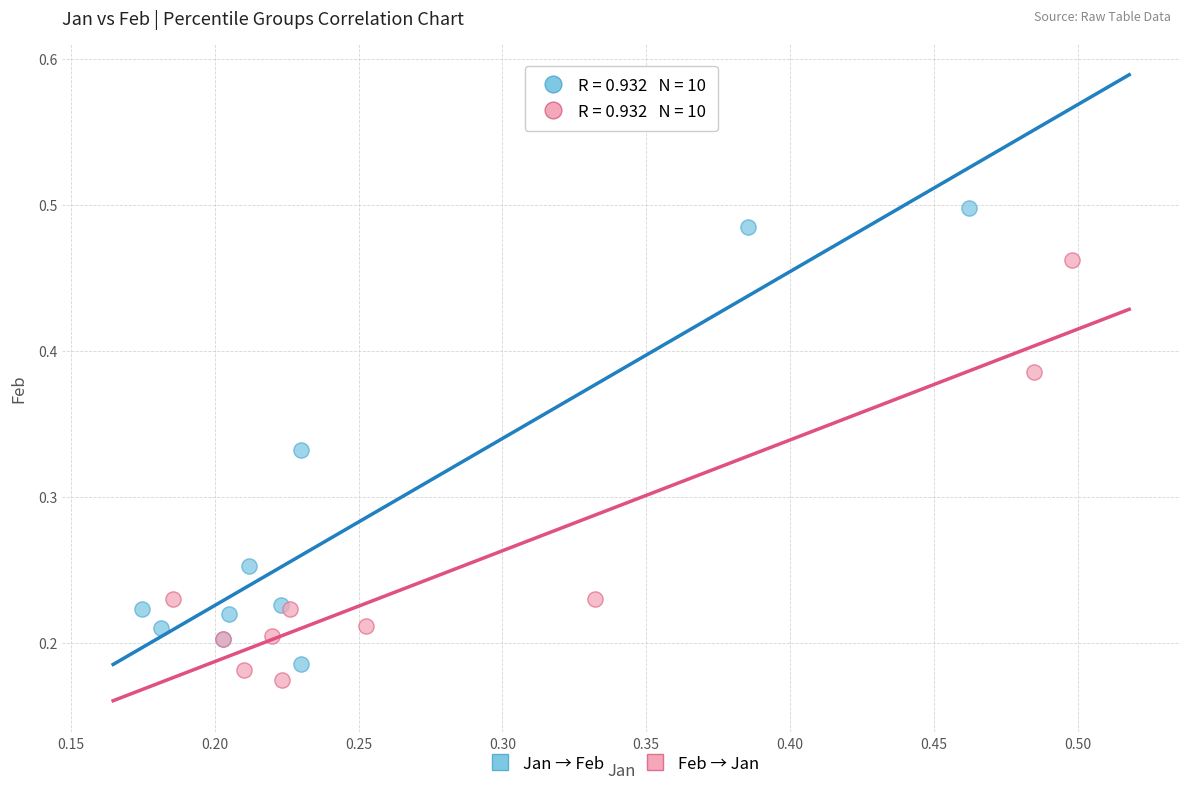

Which series has the largest Y range (max minus min)?

Jan → Feb